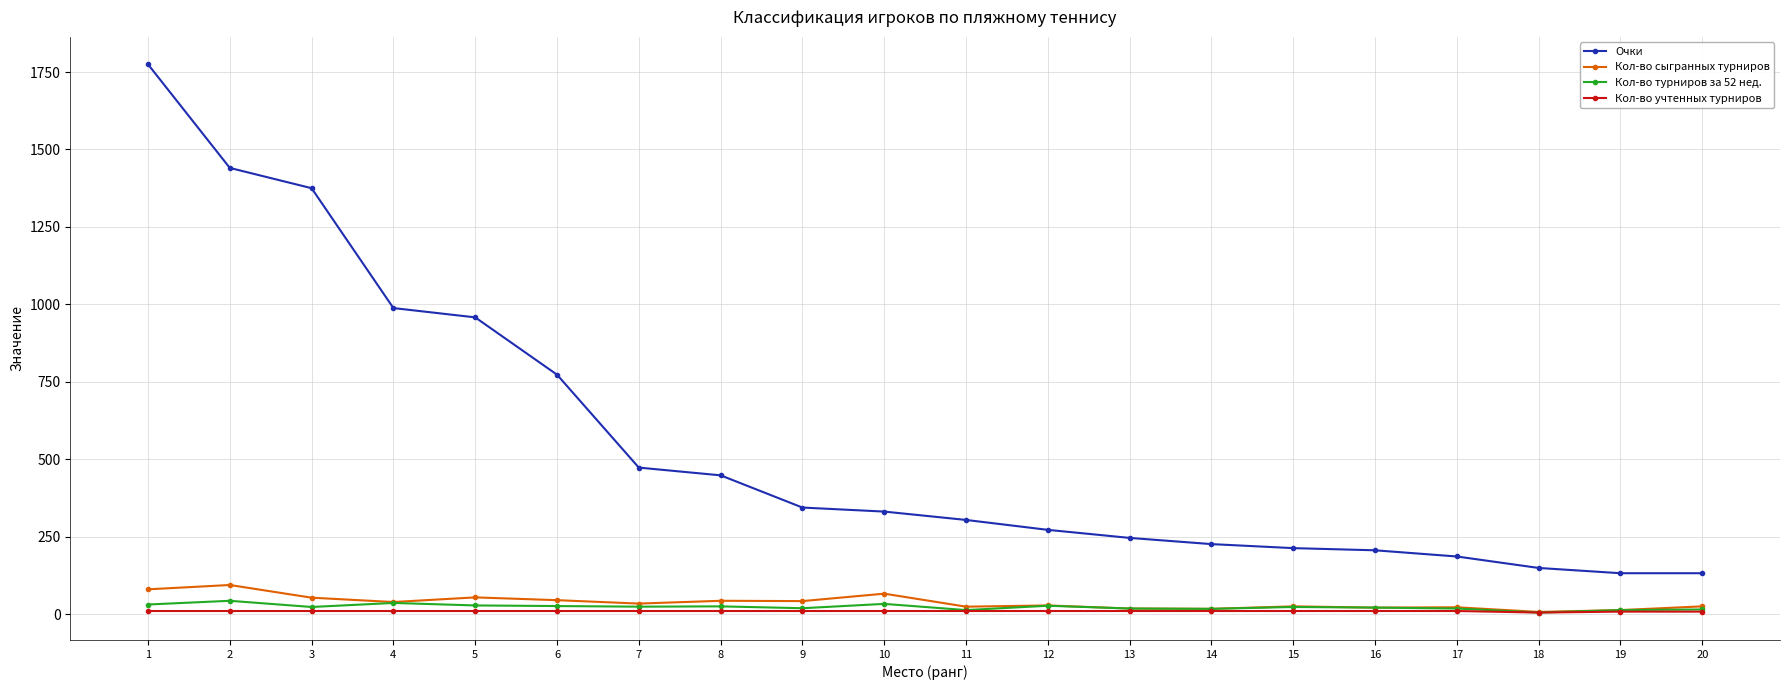

What is the sum of the Кол-во учтенных турниров values at 1 and 3?

20.0